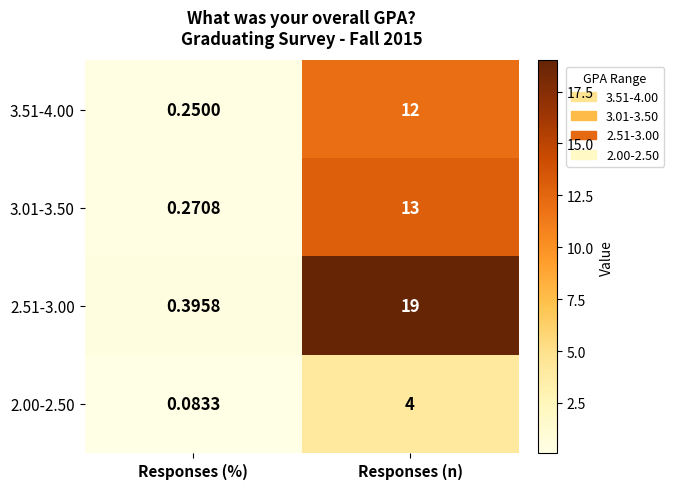

At how many categories does at least one series exceed 13?

1